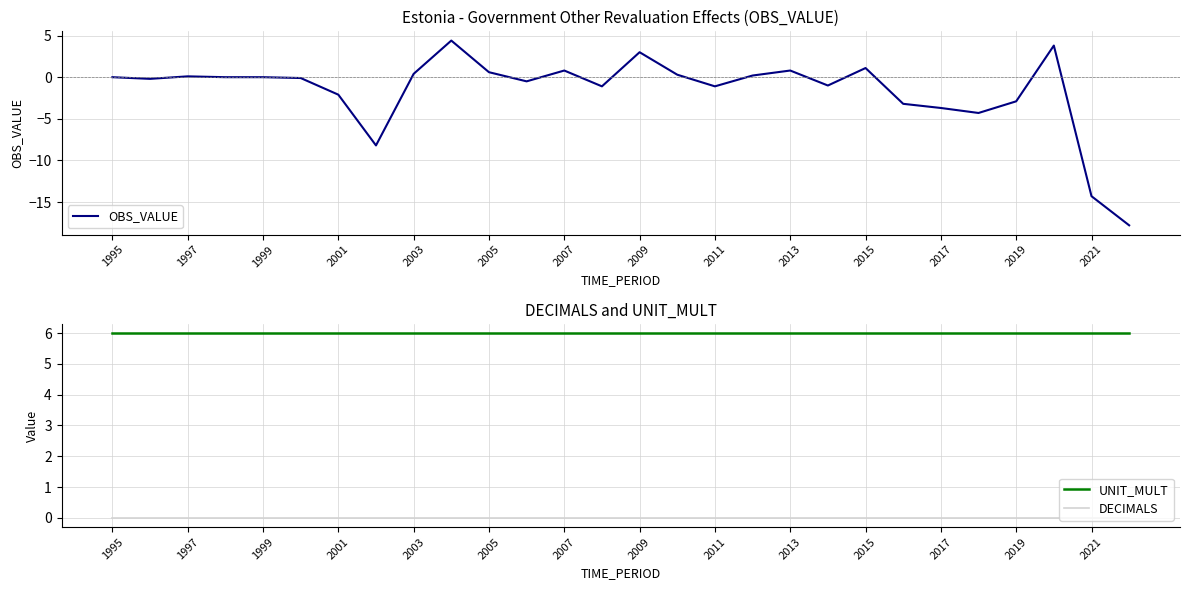

What is the difference between the maximum and minimum values in the OBS_VALUE series?

22.2